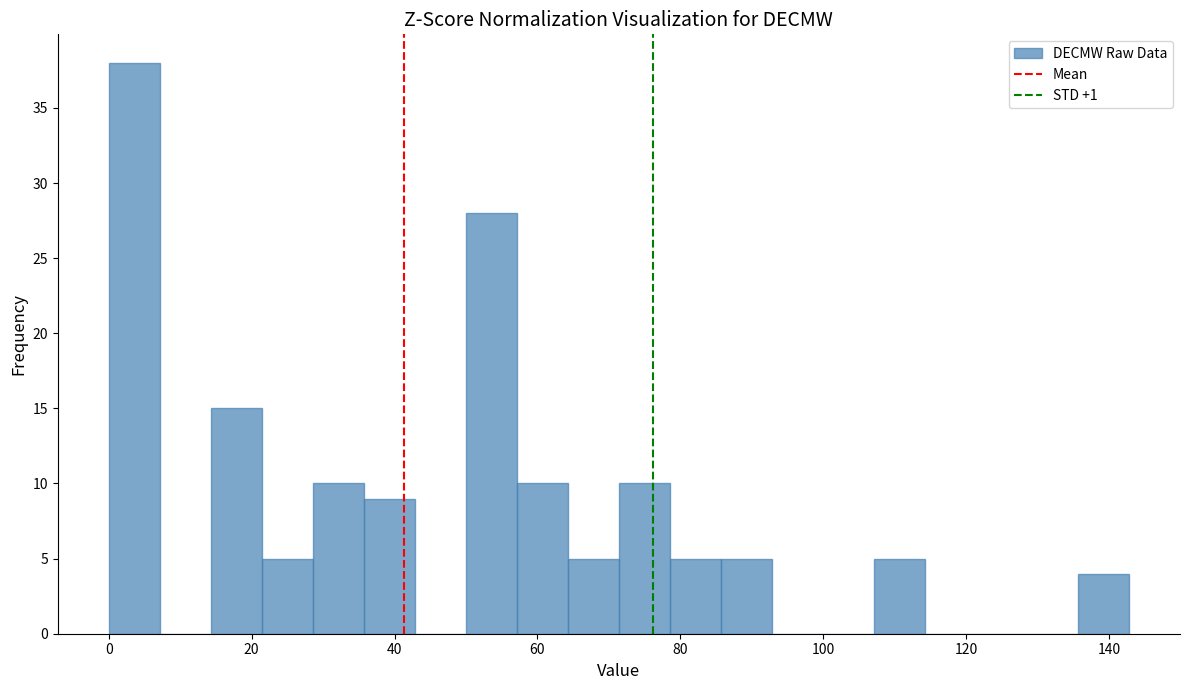

Read against the x-axis, roughly where is the centre of the tallest bar?

4